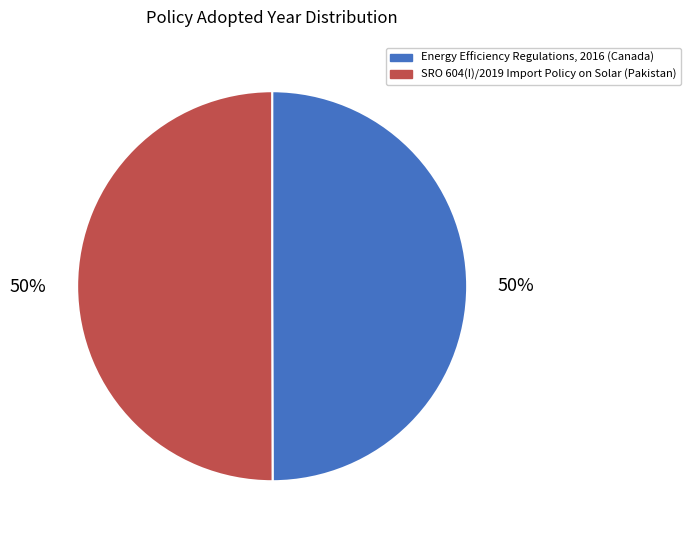

What percentage is the SRO 604(I)/2019 Import Policy on Solar (Pakistan) slice, to the nearest percent?

50%